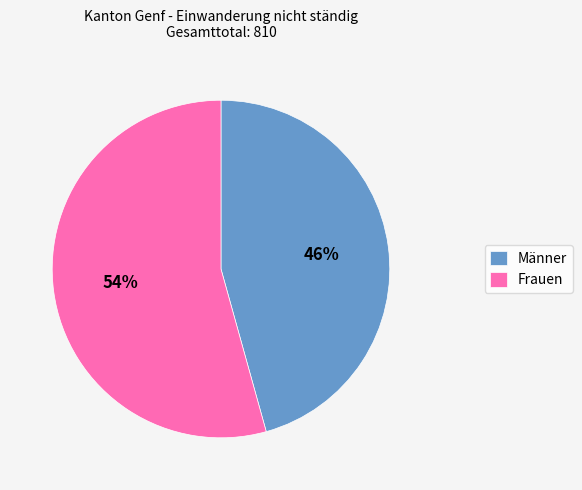

True or false: Frauen accounts for 54% of the total.

True